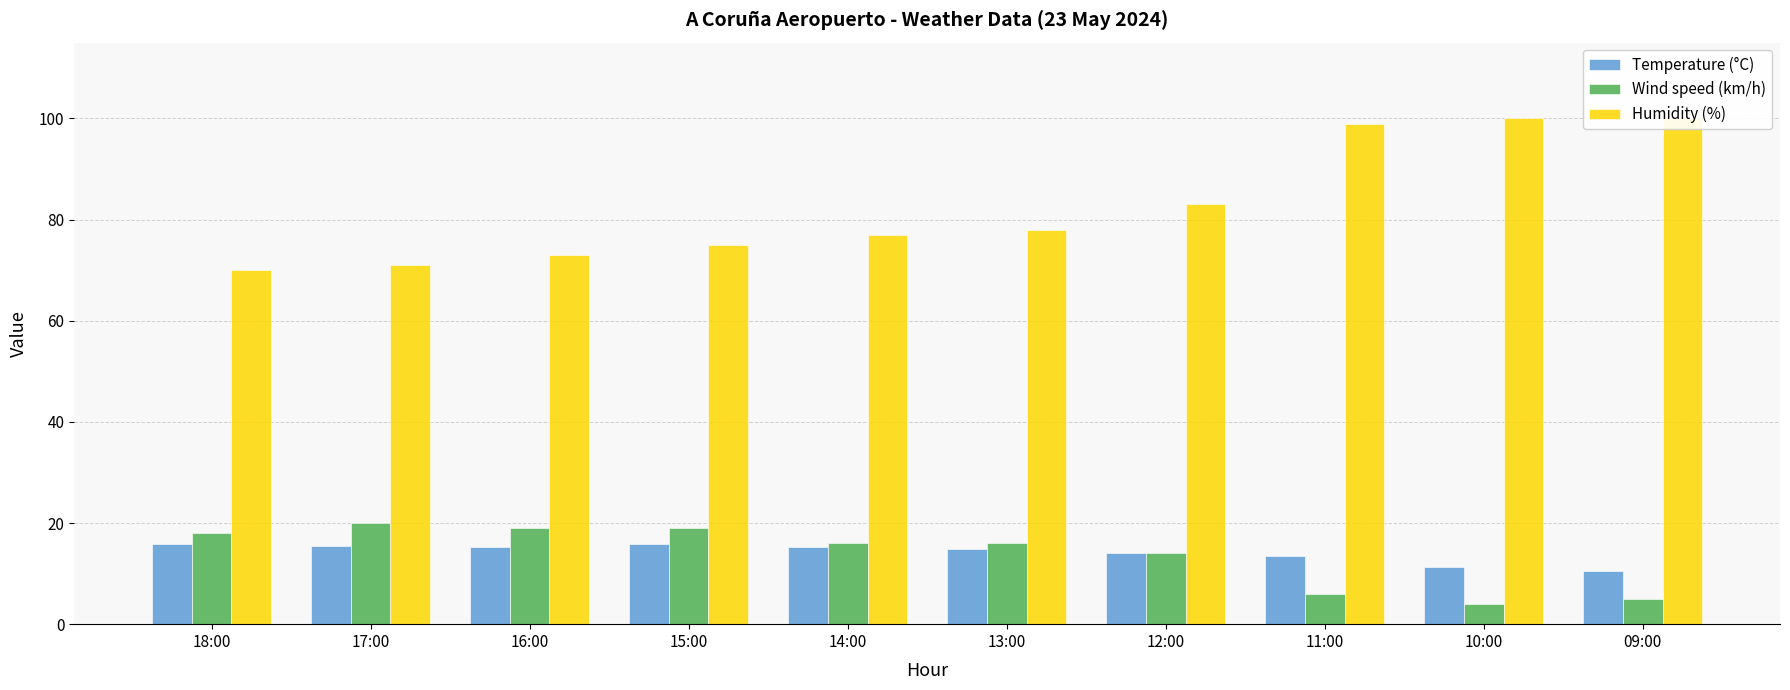

Which series has the largest total across all categories?

Humidity (%)